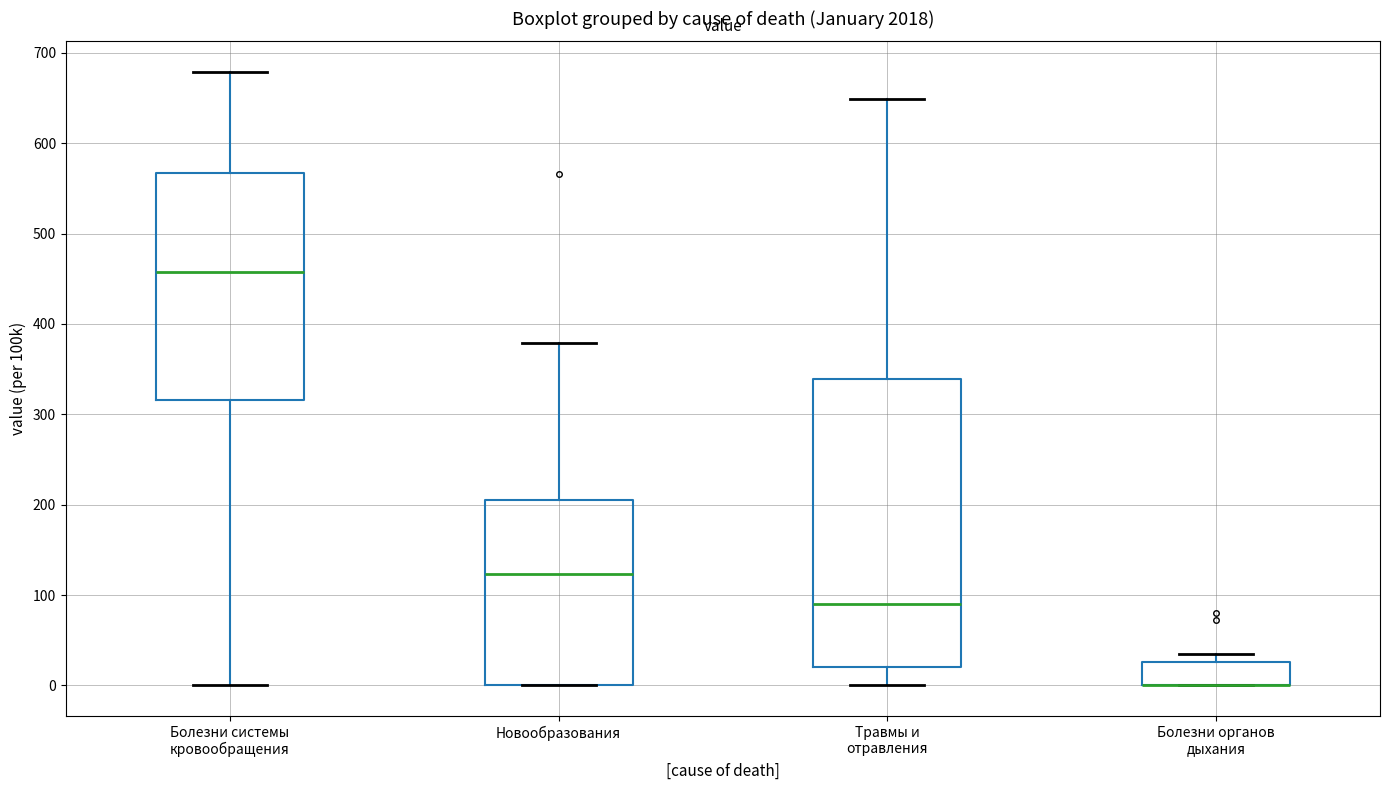

Reading left to right, read every box against the y-axis: the position of its median line, the range the box covers, and the ends of its whiskers. The values are not printed on the chart, so give them approximately, as read against the axis.

Болезни системы кровообращения: median 460, box 320 to 570, whiskers 0 to 680
Новообразования: median 120, box 0 to 200, whiskers 0 to 380
Травмы и отравления: median 90, box 20 to 340, whiskers 0 to 650
Болезни органов дыхания: median 0 (drawn on the box's lower edge), box 0 to 30, whiskers 0 to 30 (just above the box's upper edge)